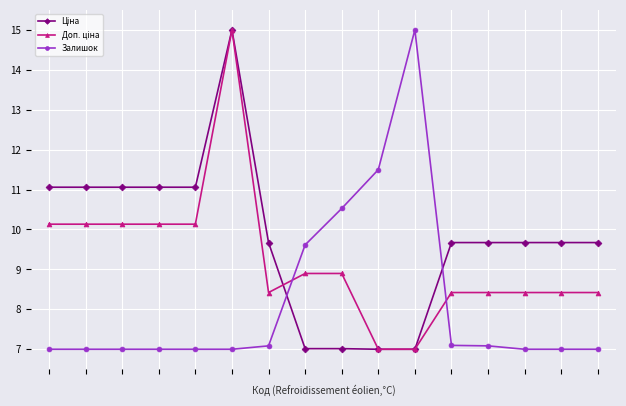

At how many categories does at least one series exceed 9?

16